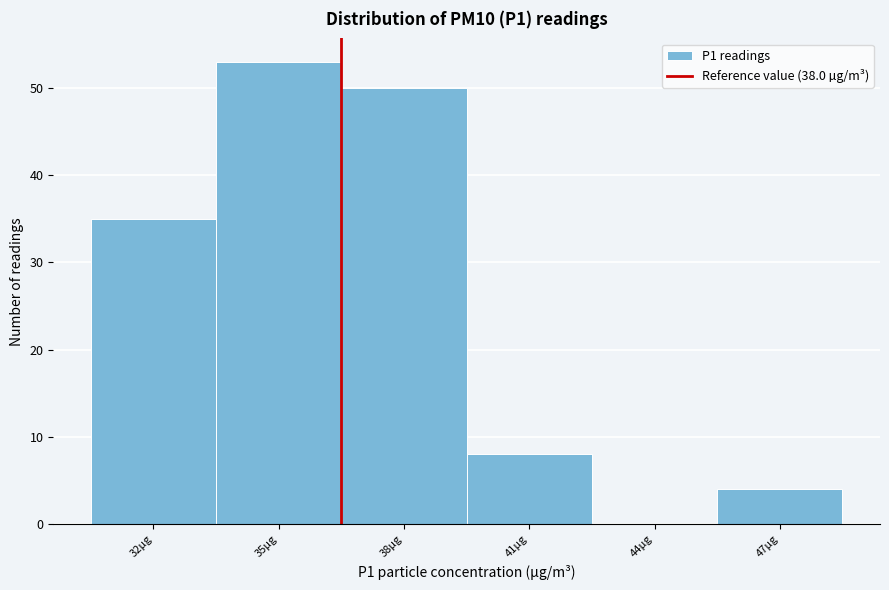

Reading left to right, transcribe all the data shown in this chart.

32µg=35	35µg=53	38µg=50	41µg=8	44µg=0	47µg=4